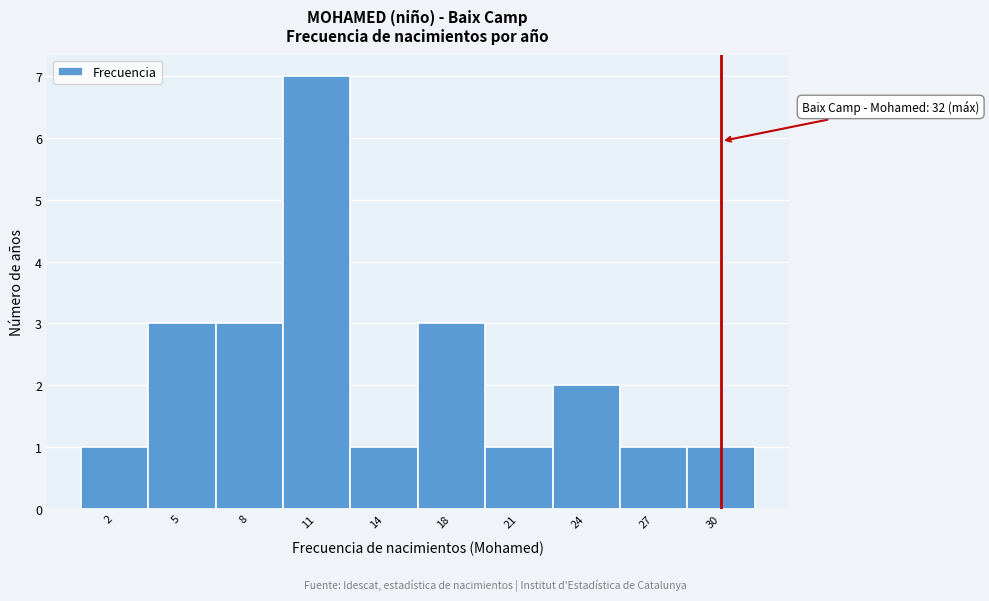

Reading left to right, transcribe all the data shown in this chart.

1	3	3	7	1	3	1	2	1	1